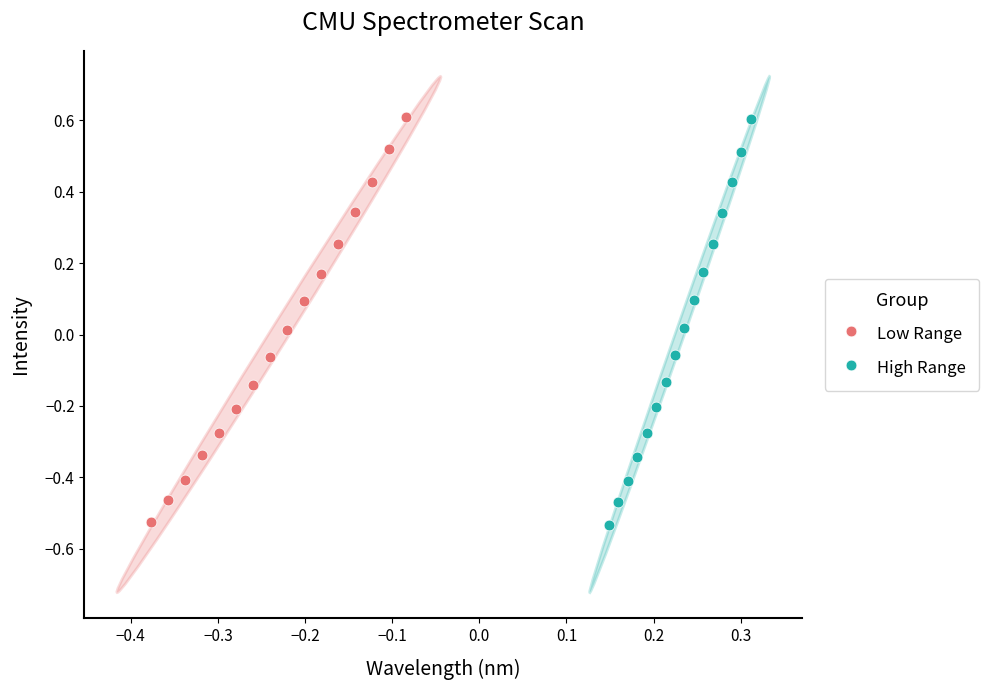

Which series has the widest spread of Y values?

High Range